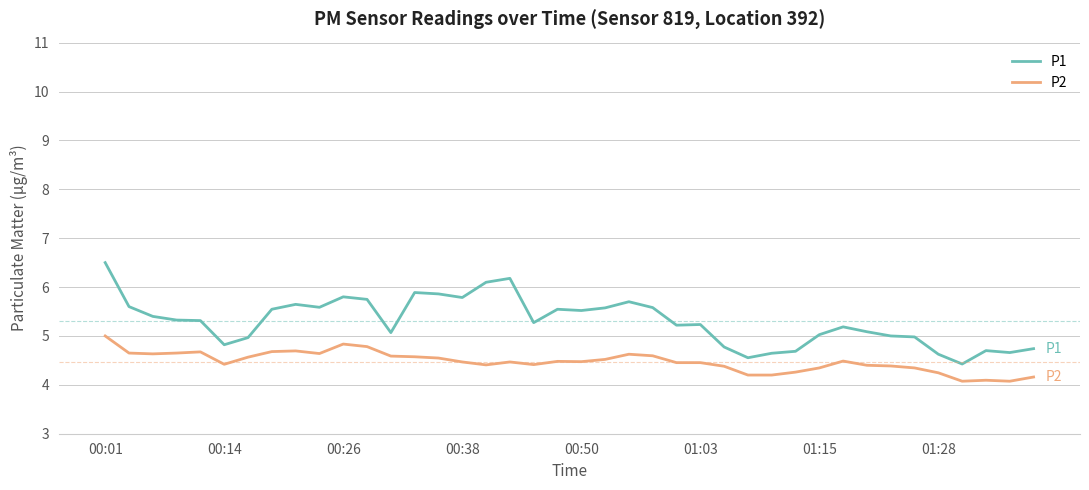

What is the highest value of the P2 series?

5.0